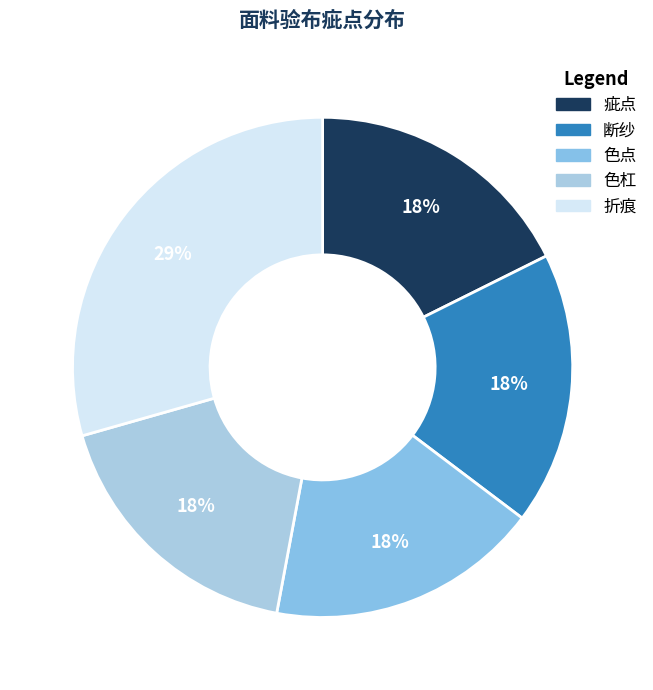

Between 折痕 and 疵点, which is larger?

折痕